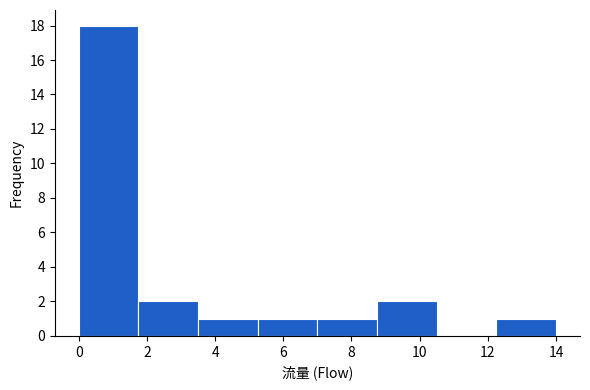

Reading left to right, list every bar in this chart as the range it spans on the x-axis followed by its height. Neither the bar edges nor the heights are printed on the chart, so give them approximately, as read against the axes.

0.00 to 1.75: 18
1.75 to 3.50: 2
3.50 to 5.25: 1
5.25 to 7.00: 1
7.00 to 8.75: 1
8.75 to 10.50: 2
10.50 to 12.25: 0
12.25 to 14.00: 1